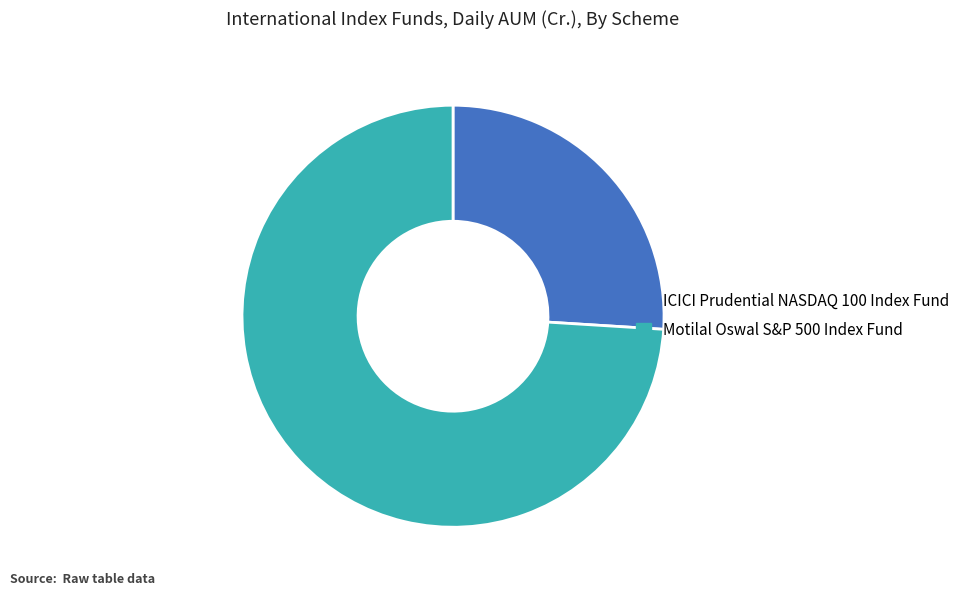

How many slices are in this pie chart?

2